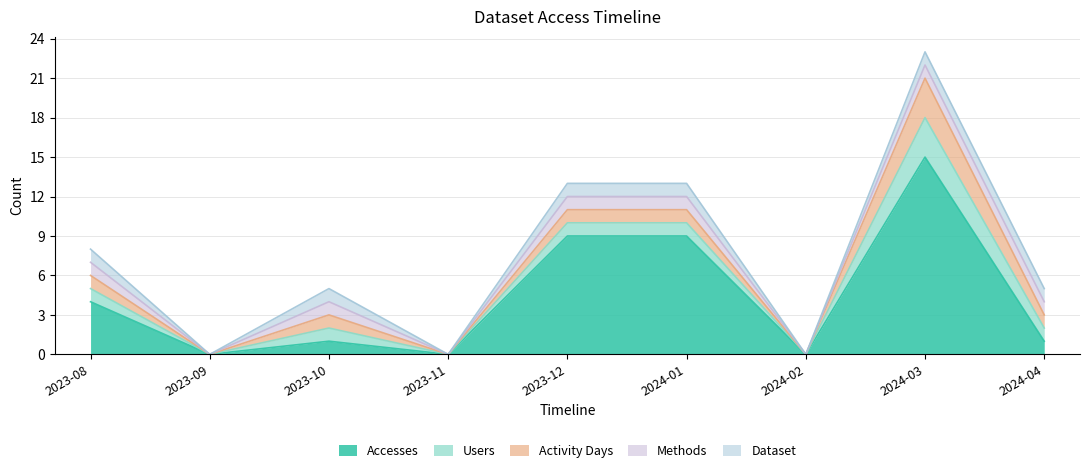

What is the spread (max minus min) of values at 2024-03?

14